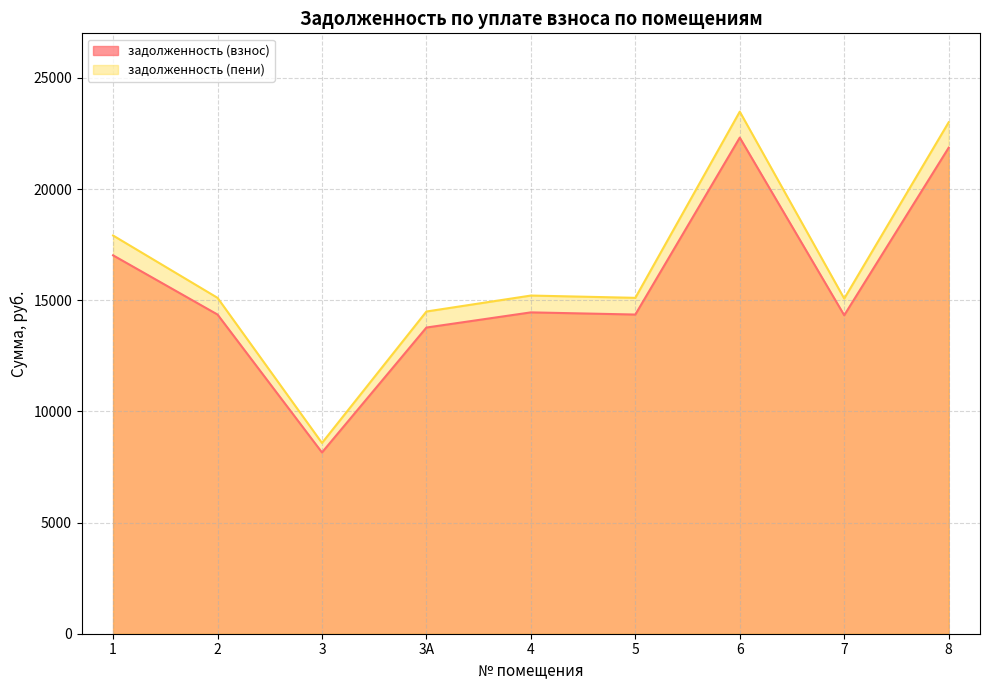

At which category does the chart reach its minimum across all series?

3